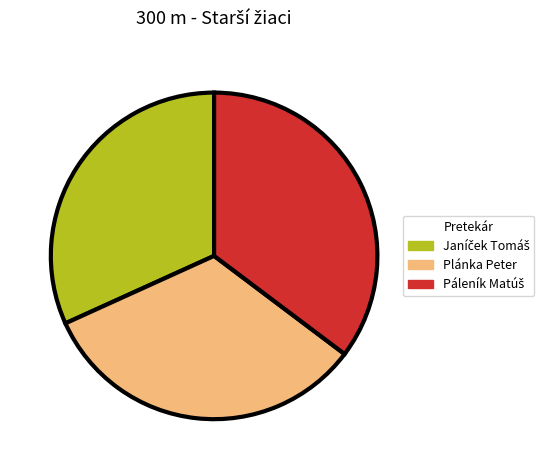

The Plánka Peter slice represents 33% of the pie. True or false?

True